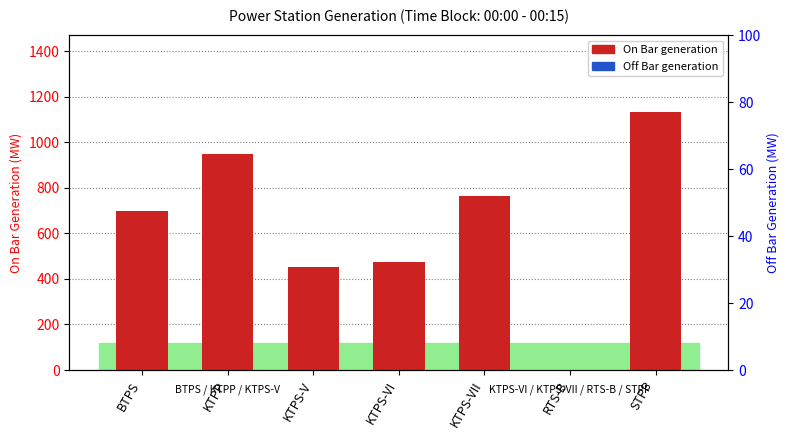

Which has a higher value, KTPS-VII or KTPS-V?

KTPS-VII